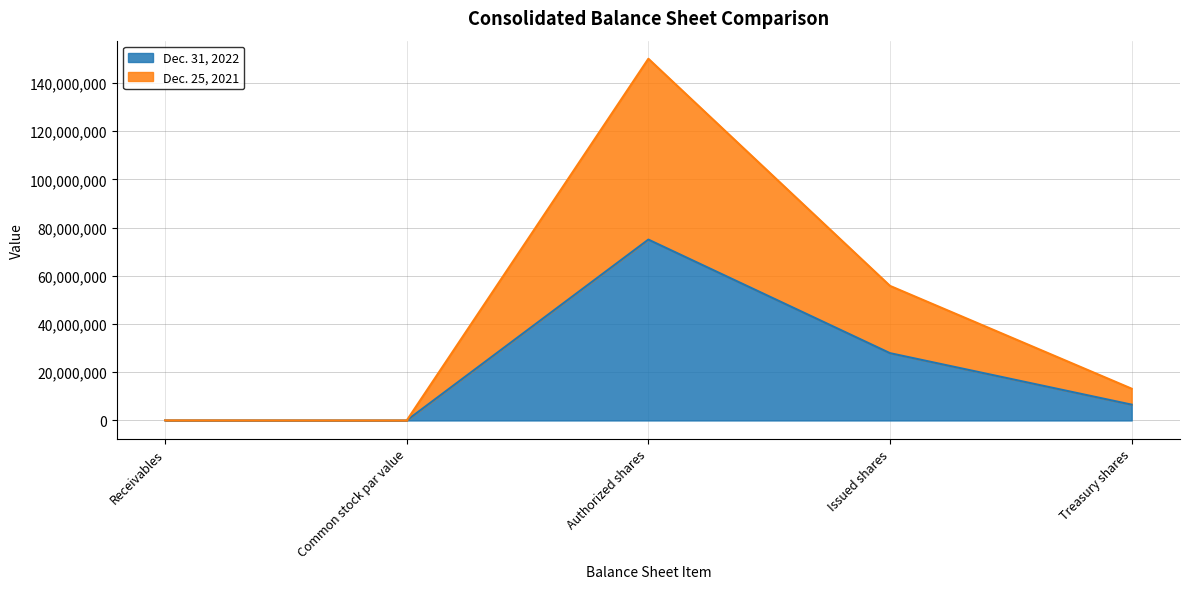

How many values in the Dec. 25, 2021 series exceed 13169693?

2